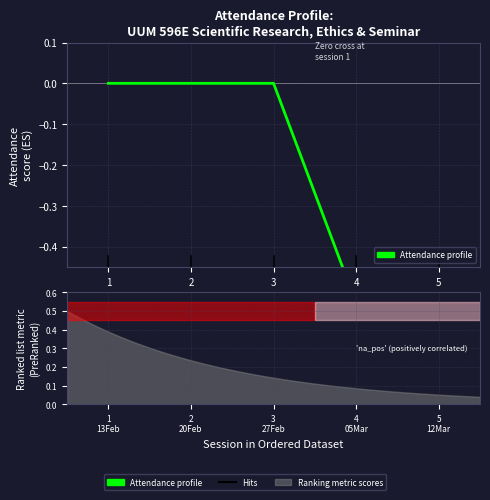

How many lines are shown in the chart?

1